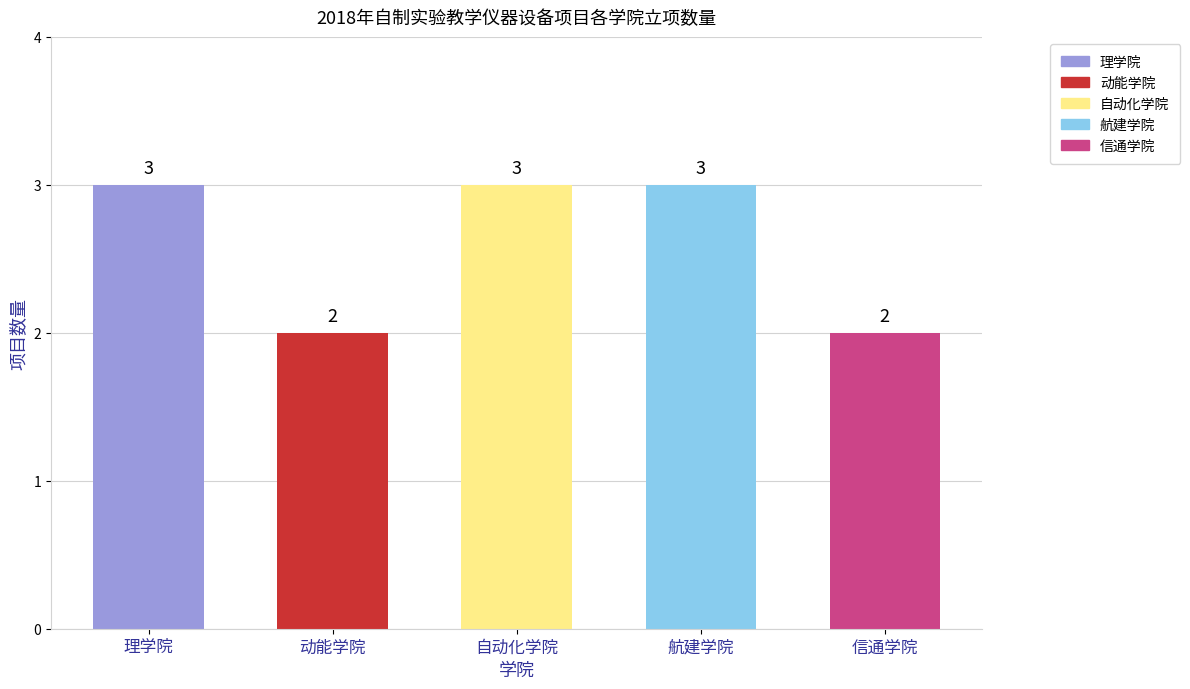

Count the values in the range 2 to 3.

5